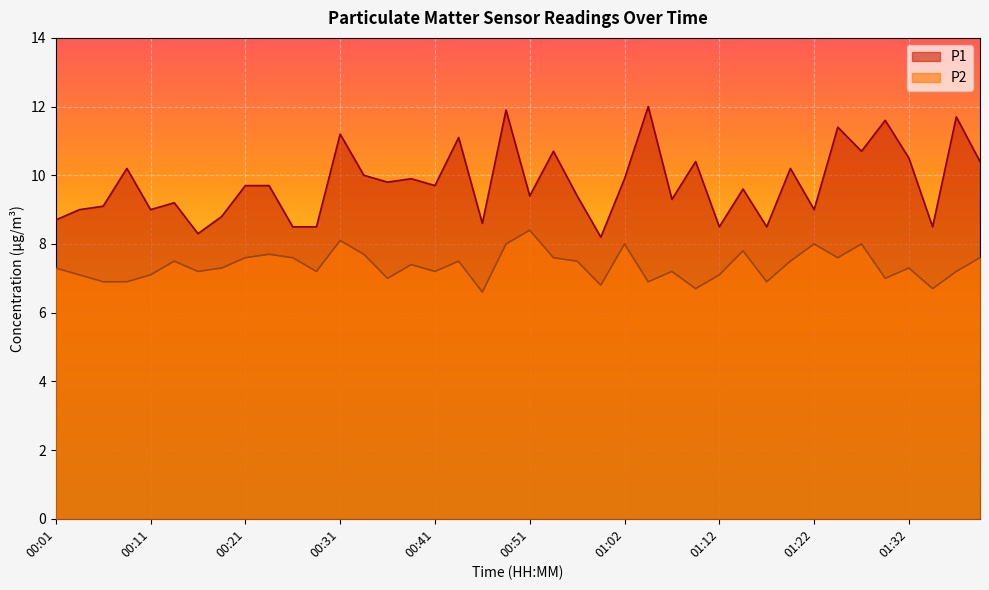

Which series changed the most between 00:41 and 00:54?

P1